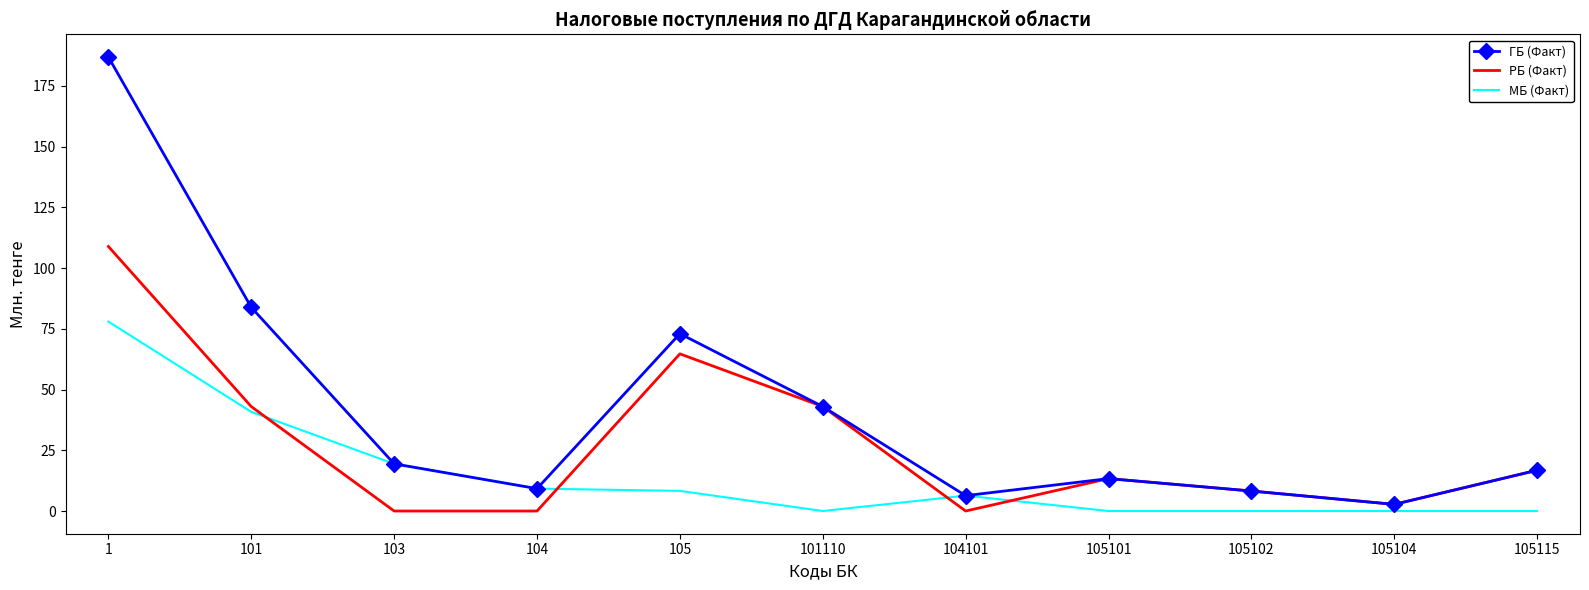

Is the value of ГБ (Факт) at 104 greater than the value of РБ (Факт) at 101110?

No